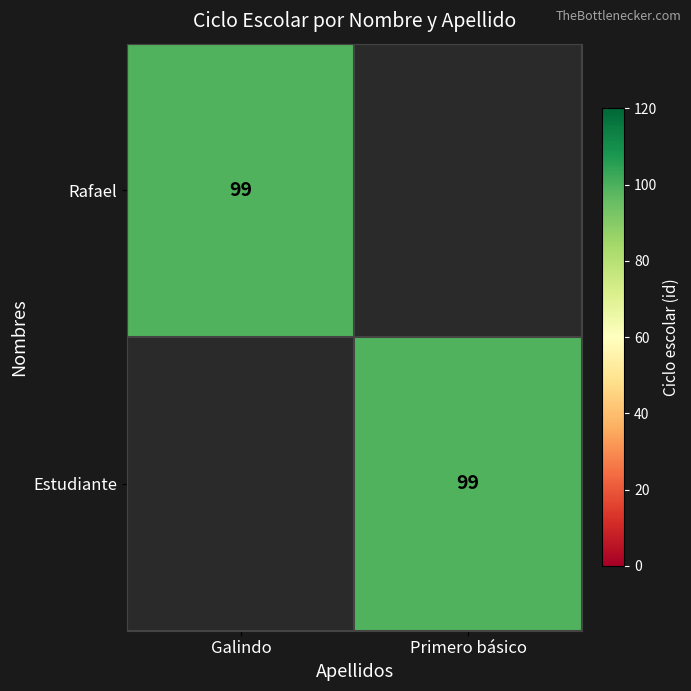

The Rafael series shows 99 at Galindo. True or false?

True